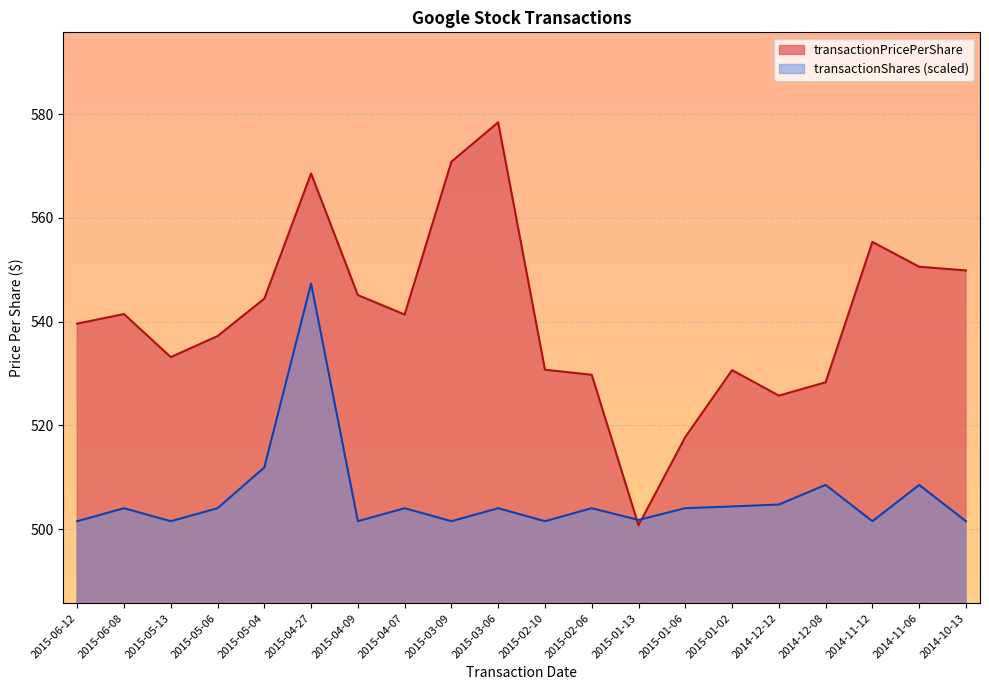

Reading right to left, extract all data points from this chart.

transactionPricePerShare: 549.9	550.6	555.4	528.3	525.7	530.6	517.8	500.7	529.8	530.7	578.4	570.8	541.4	545.1	568.6	544.4	537.2	533.2	541.5	539.6
transactionShares: 501.5	508.5	501.5	508.5	504.7	504.4	504.0	501.8	504.0	501.5	504.0	501.5	504.0	501.5	547.4	511.9	504.0	501.5	504.0	501.5